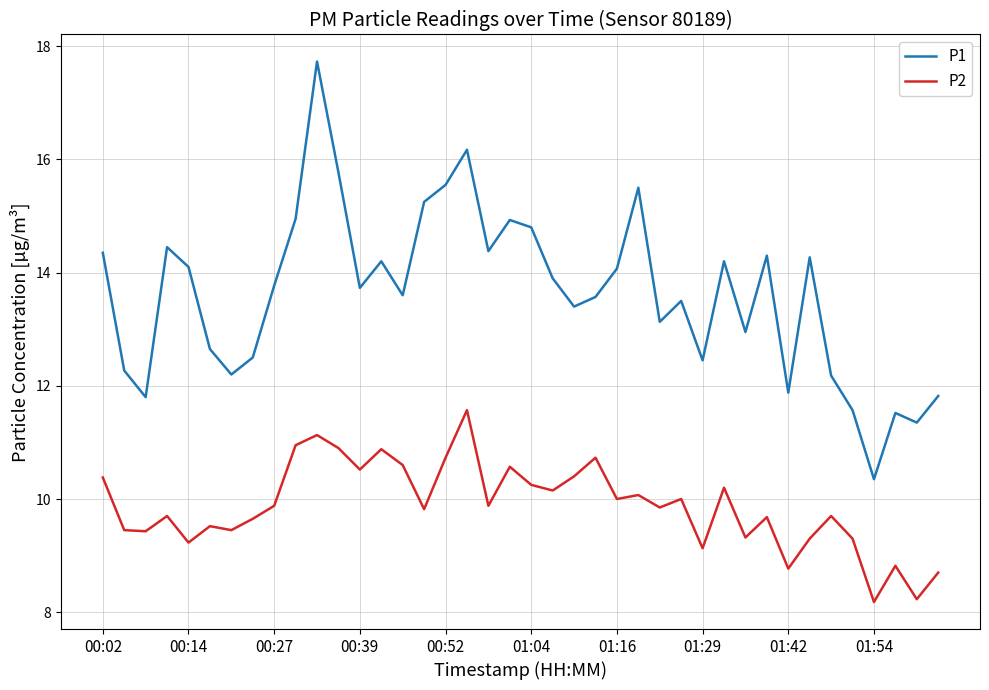

Which series has the largest total across all categories?

P1